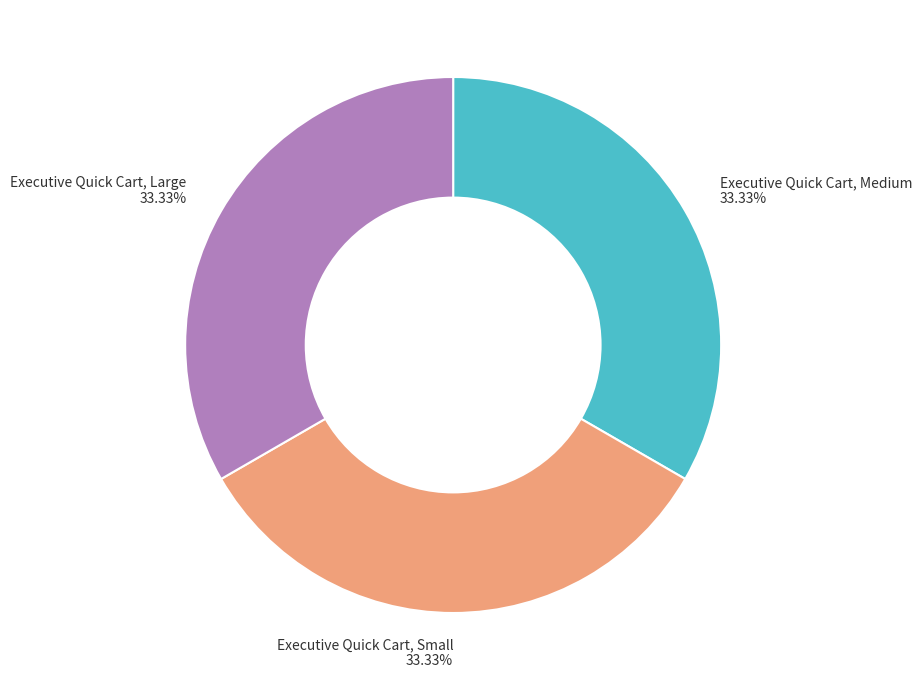

Approximately how many times larger is the value at Executive Quick Cart, Medium compared to Executive Quick Cart, Large?

1.0